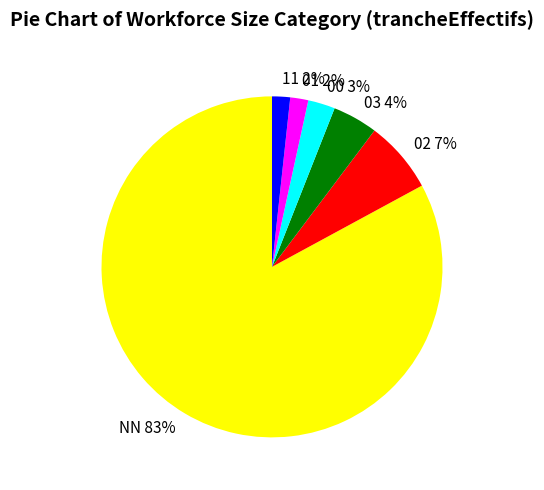

How many slices are in this pie chart?

6